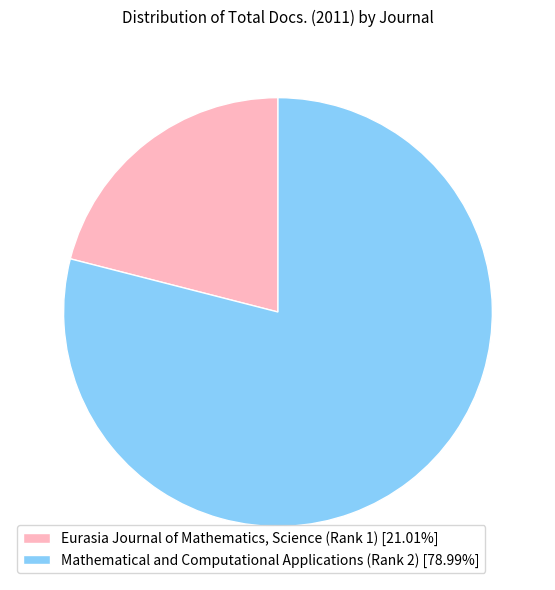

Which slice is the largest?

Mathematical and Computational Applications (Rank 2)